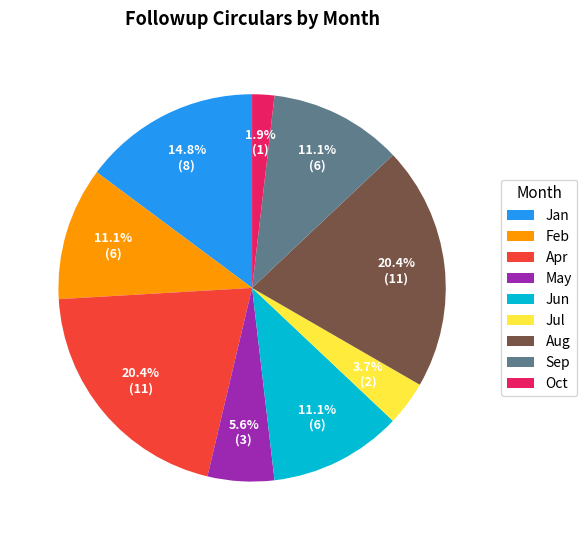

Which slice is the smallest?

Oct